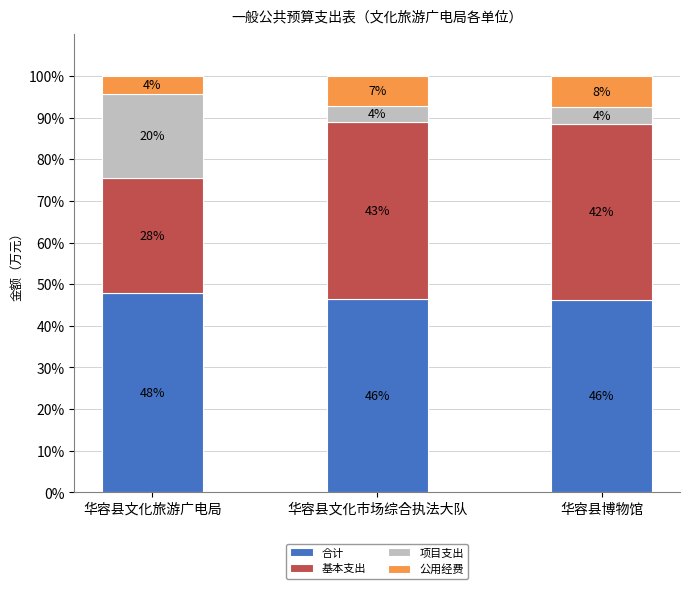

What are all the series names shown in the legend?

合计, 基本支出, 项目支出, 公用经费